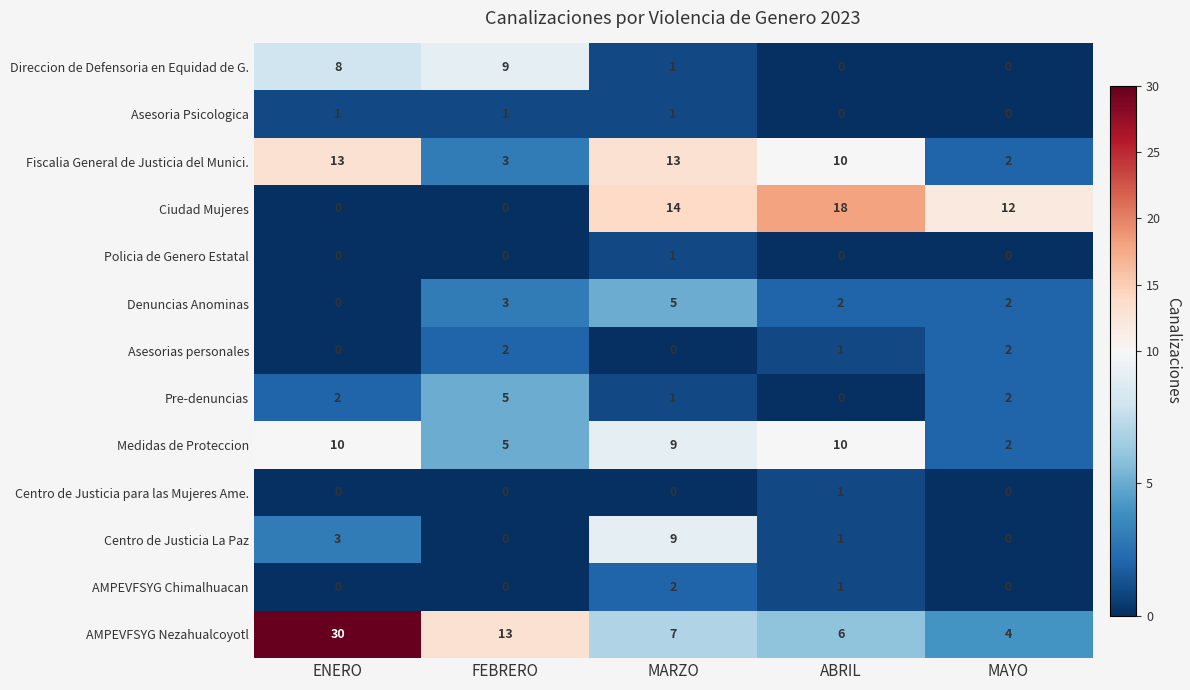

True or false: Medidas de Proteccion has a value of 2 at MAYO.

True